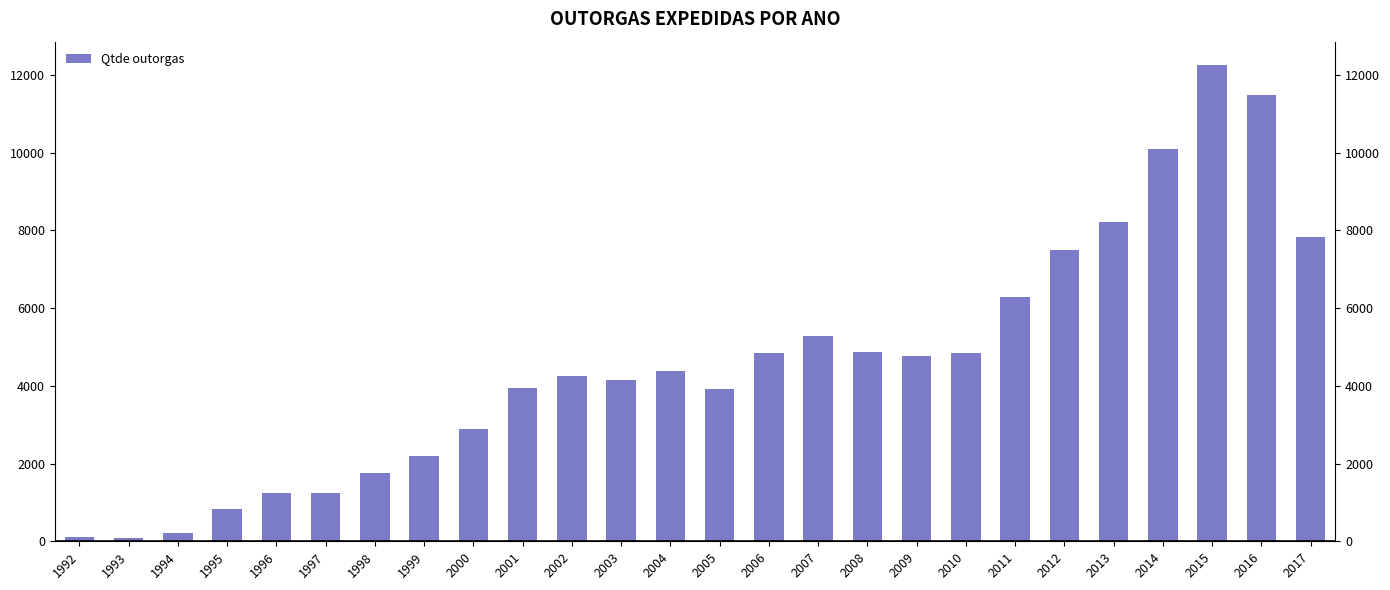

What is the sum of all values?

119497